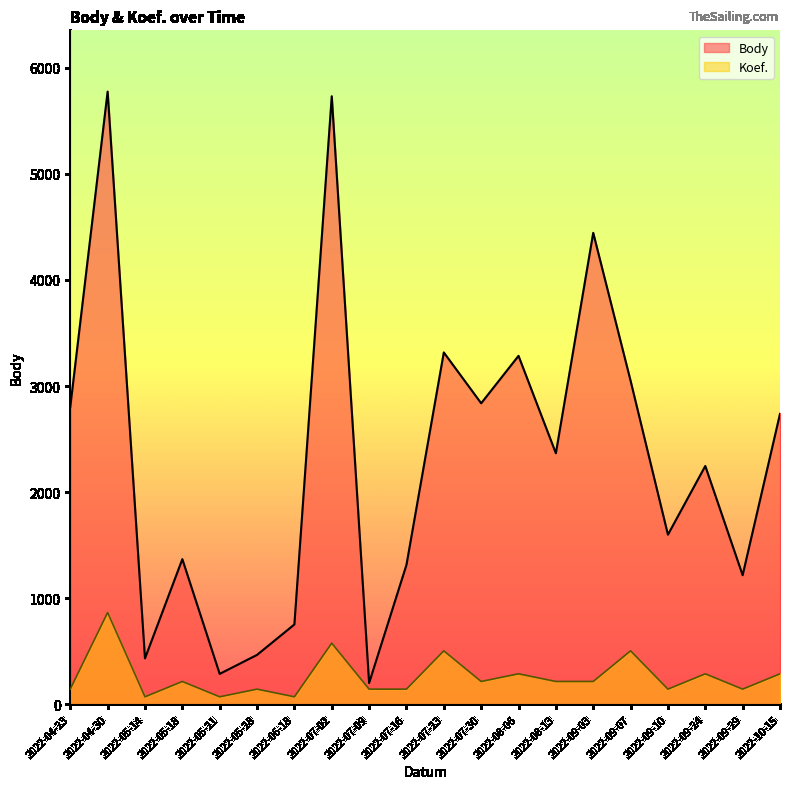

The Koef. series shows 76.6 at 2022-08-06. True or false?

False